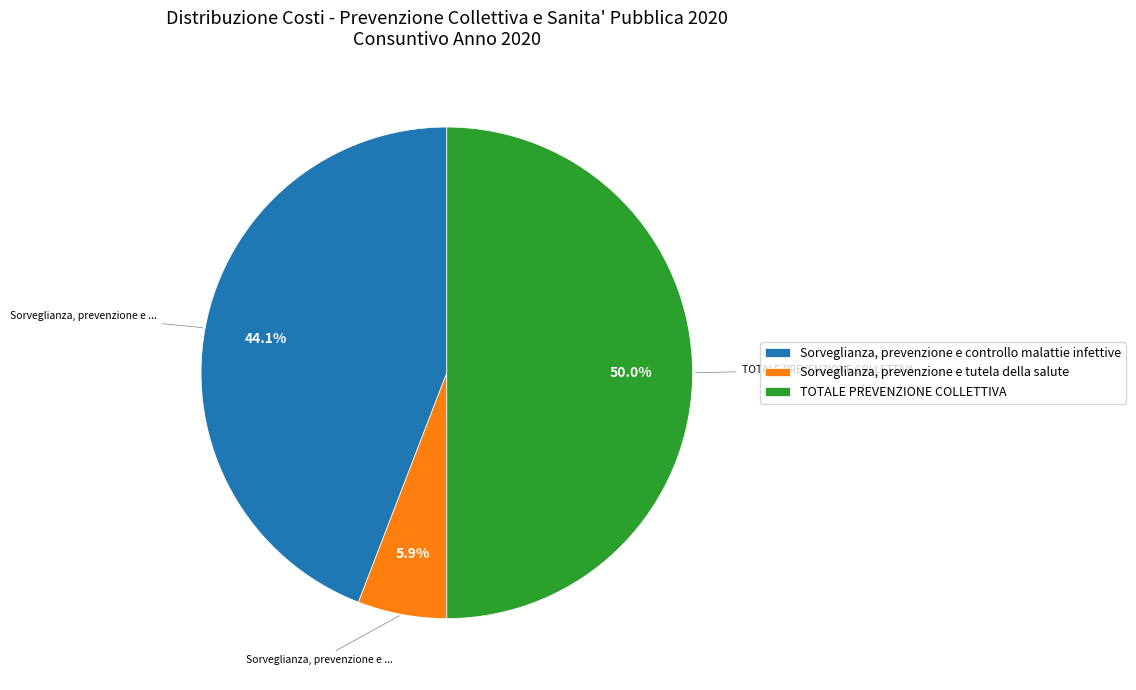

What is the largest slice in the pie chart?

TOTALE PREVENZIONE COLLETTIVA